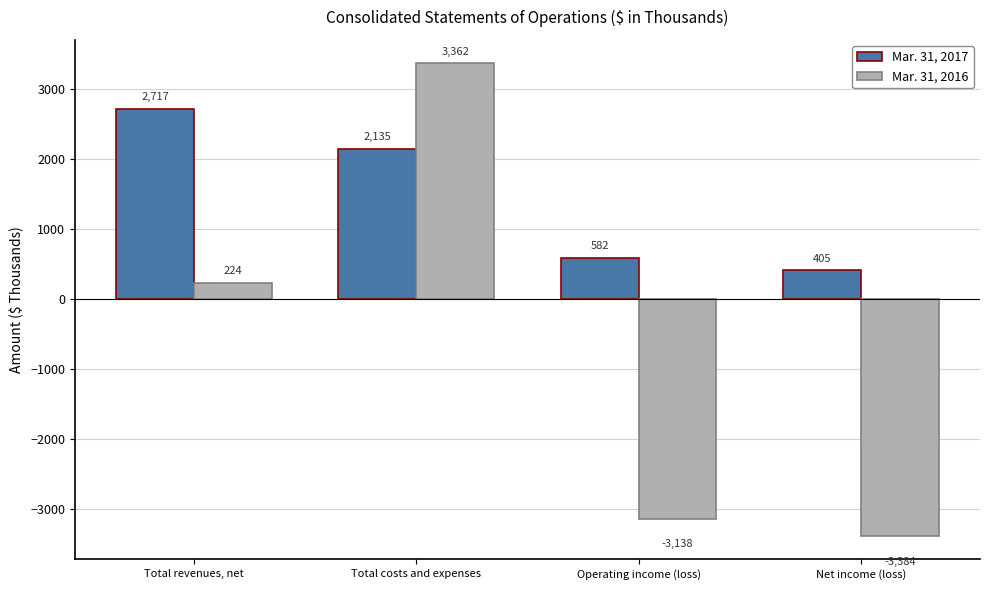

Which category has the lowest value across all series?

Net income (loss)